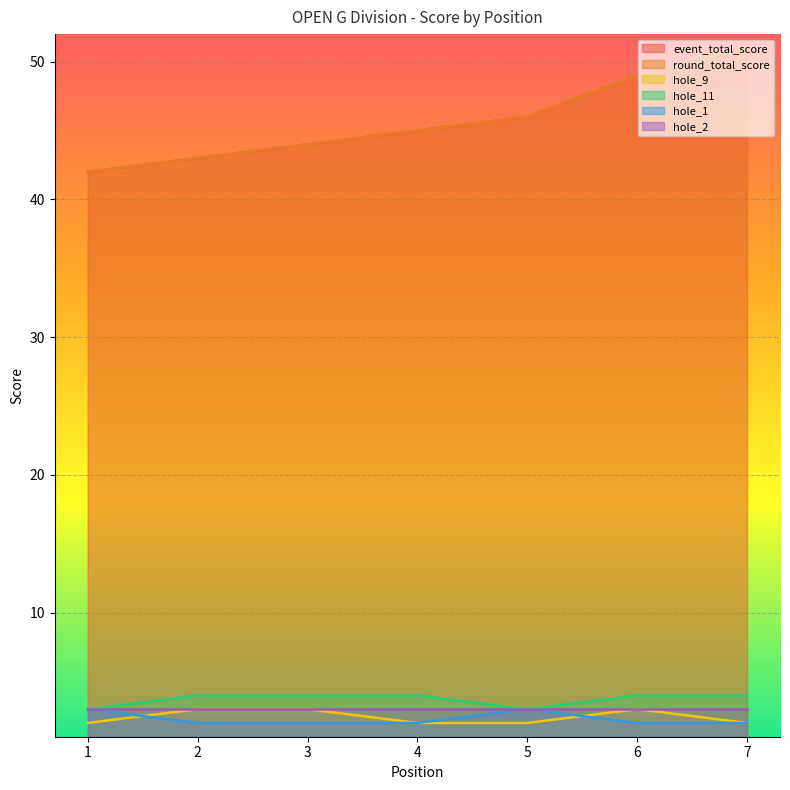

What is the difference between the hole_9 values at 6 and 5?

1